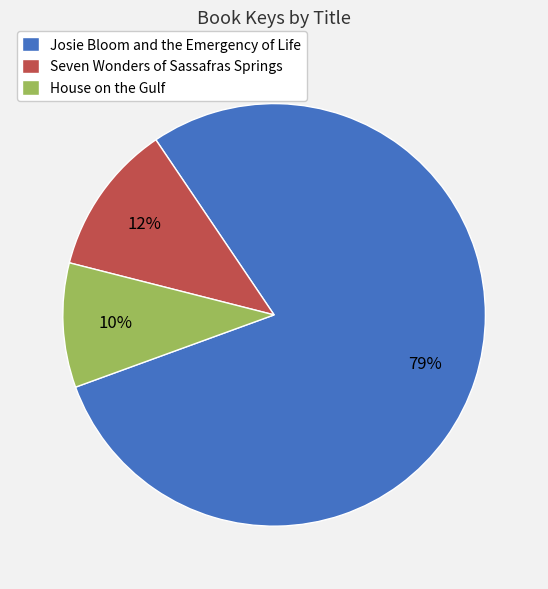

How many segments does this pie chart have?

3